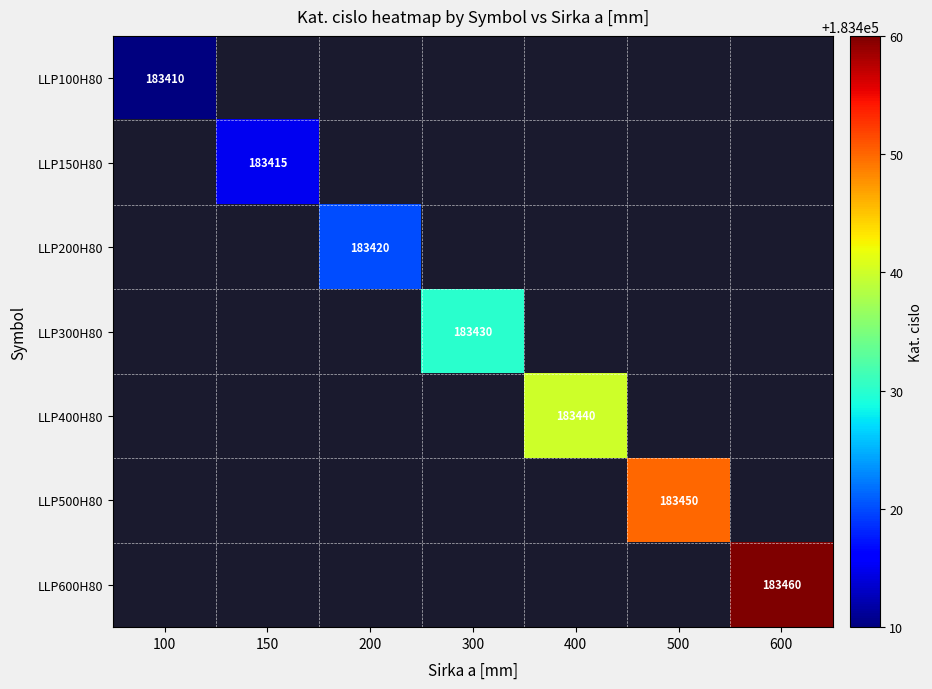

At which label is LLP100H80 closest to 183410?

100